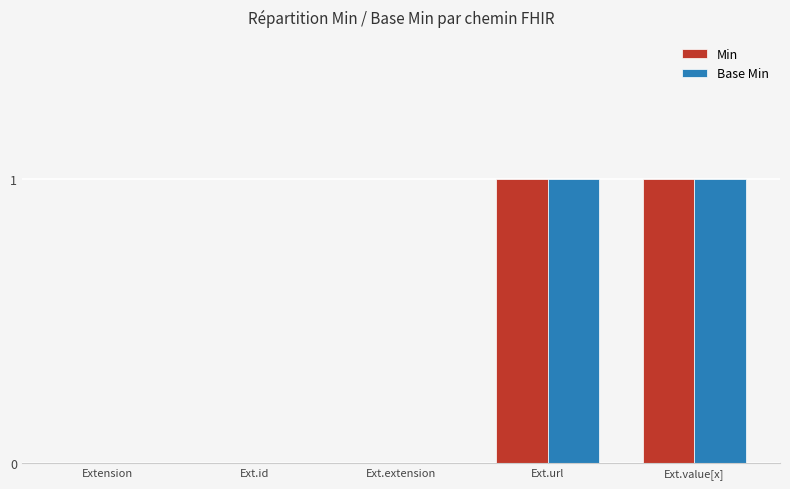

Is the value of Min at Extension greater than the value of Base Min at Ext.value[x]?

No